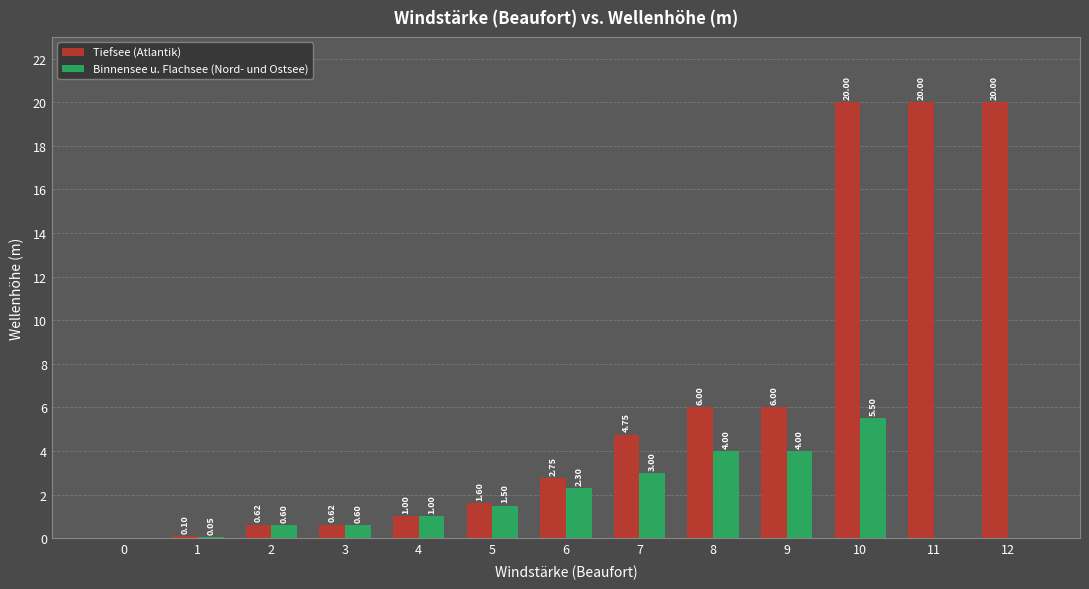

Which series changed the most between 1 and 8?

Tiefsee (Atlantik)